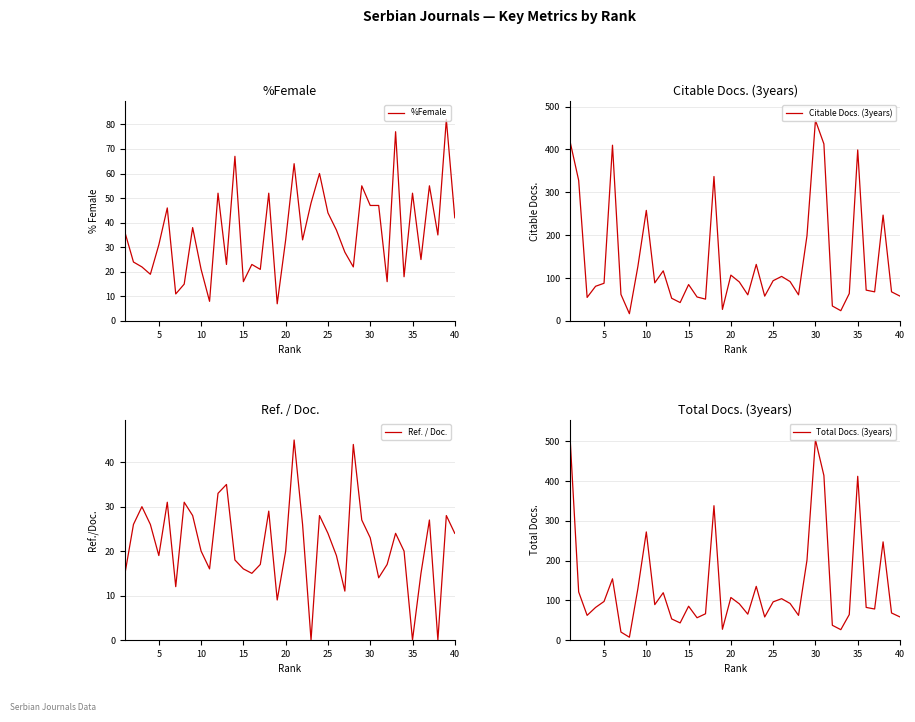

How many interior local peaks does the %Female series have?

13